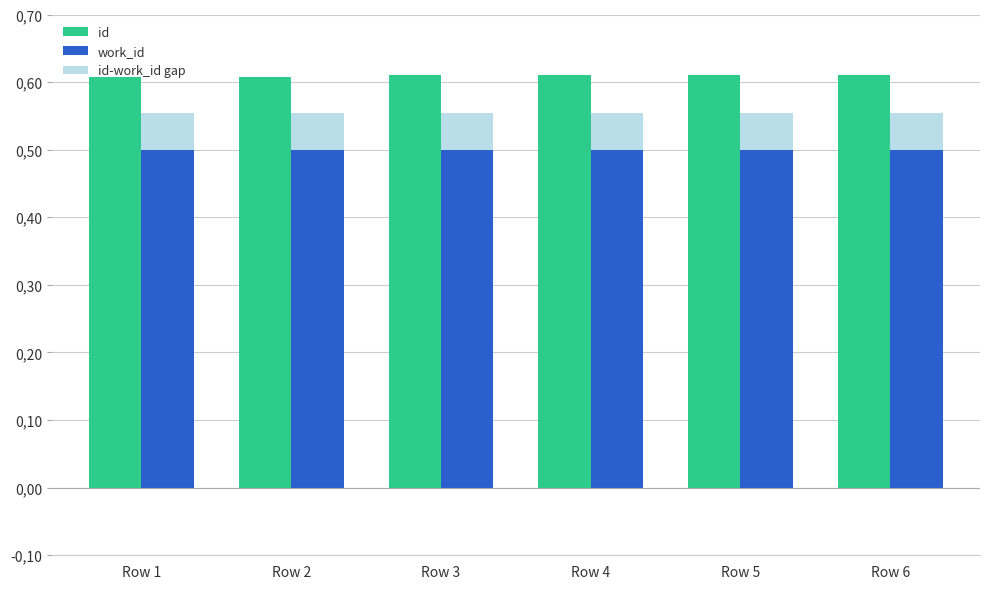

What is the difference between the highest and lowest values at Row 5?

0.6